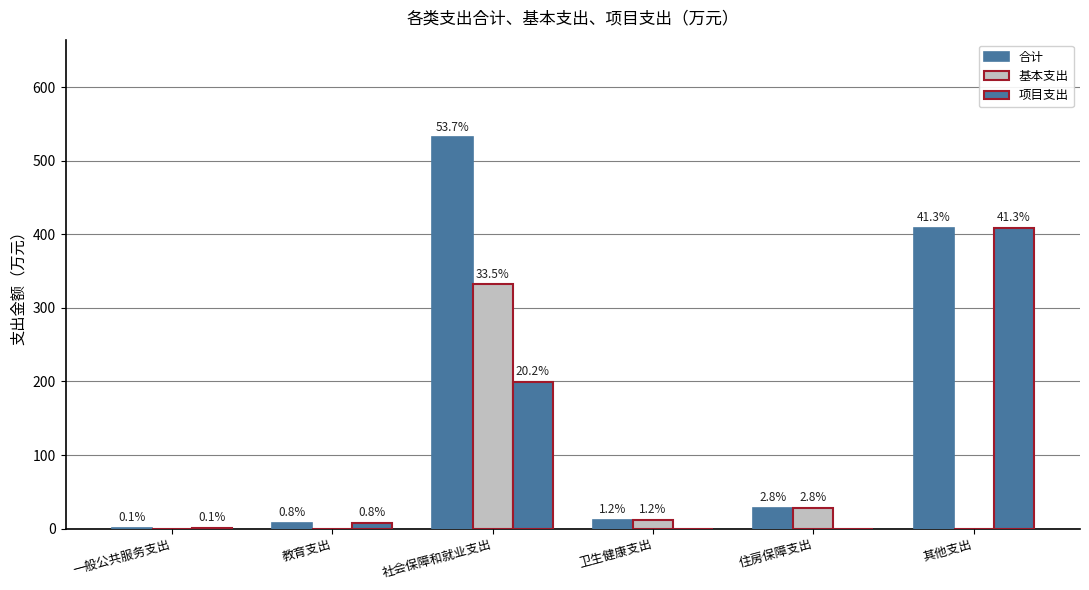

The value of 项目支出 at 其他支出 is 408.7. True or false?

True